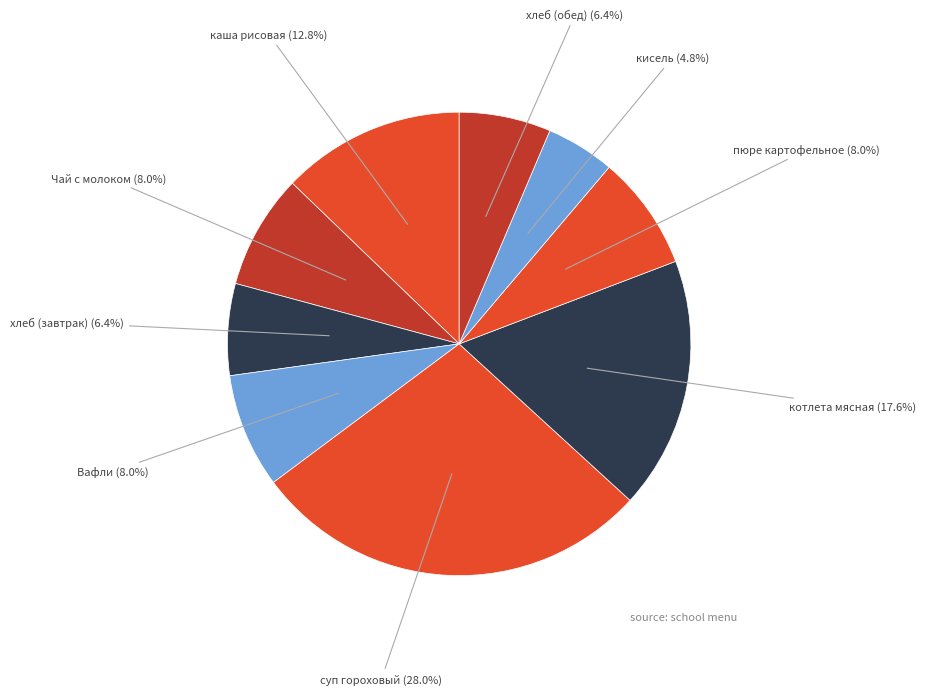

To the nearest percent, what portion does кисель represent?

5%